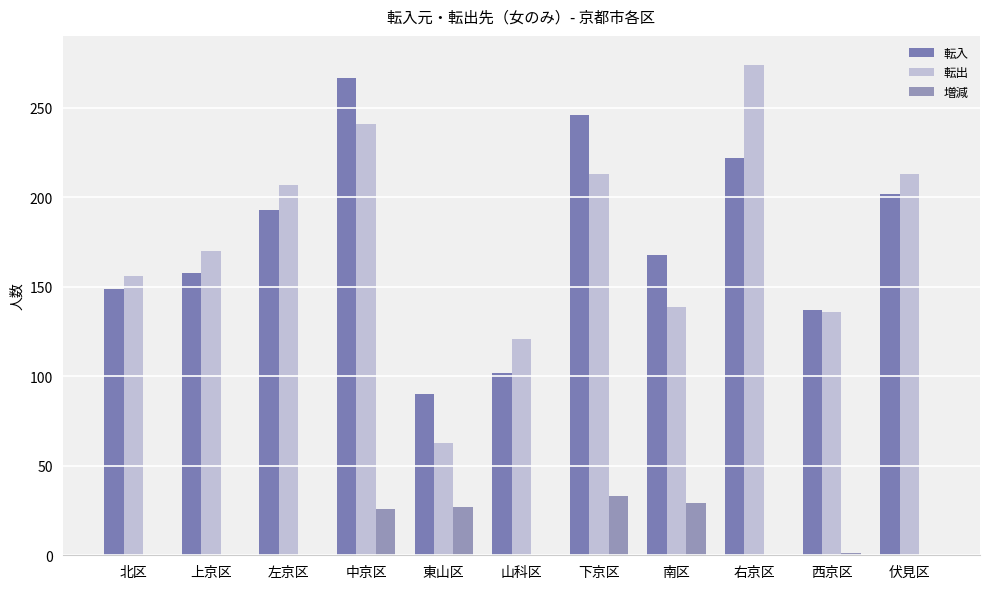

Is it true that 増減 equals -52 at 右京区?

True